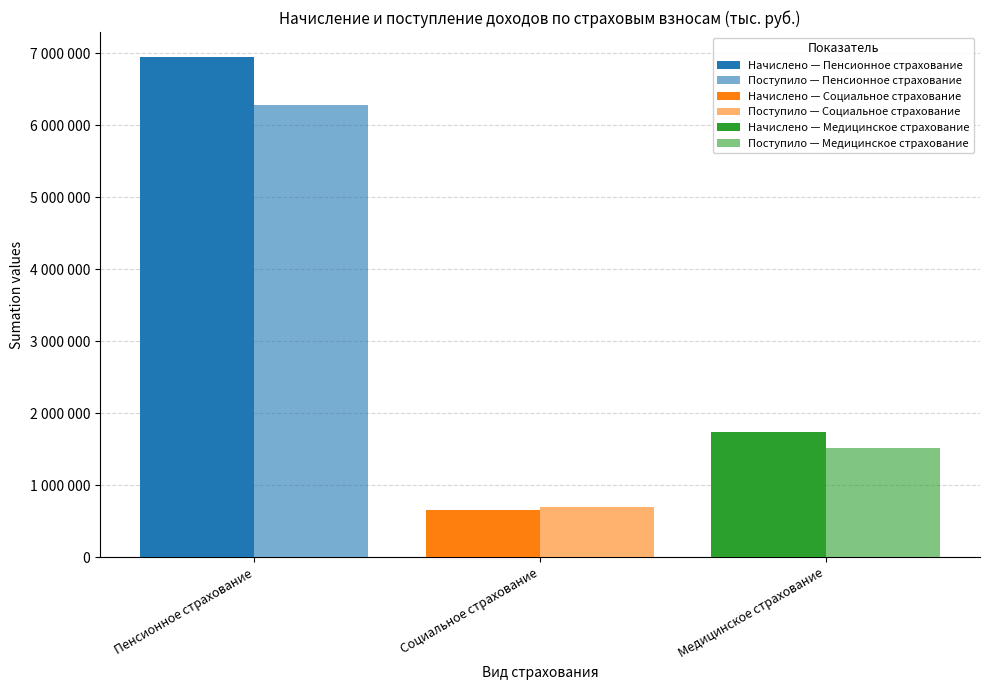

Are the bars horizontal?

No